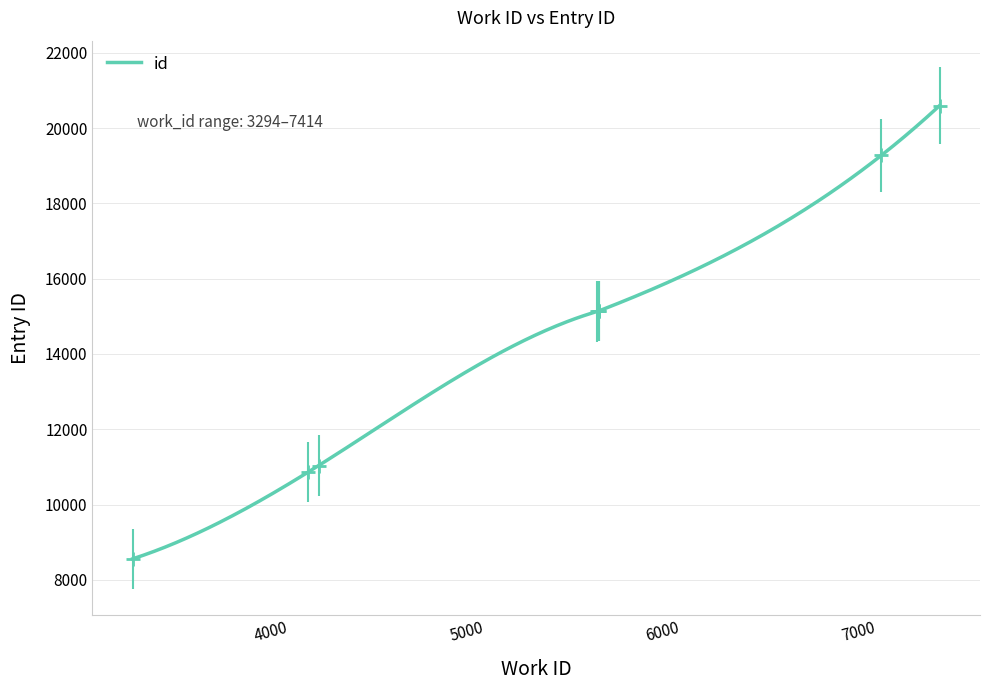

What is the ratio of the value at 5674 to the value at 4243?

1.4